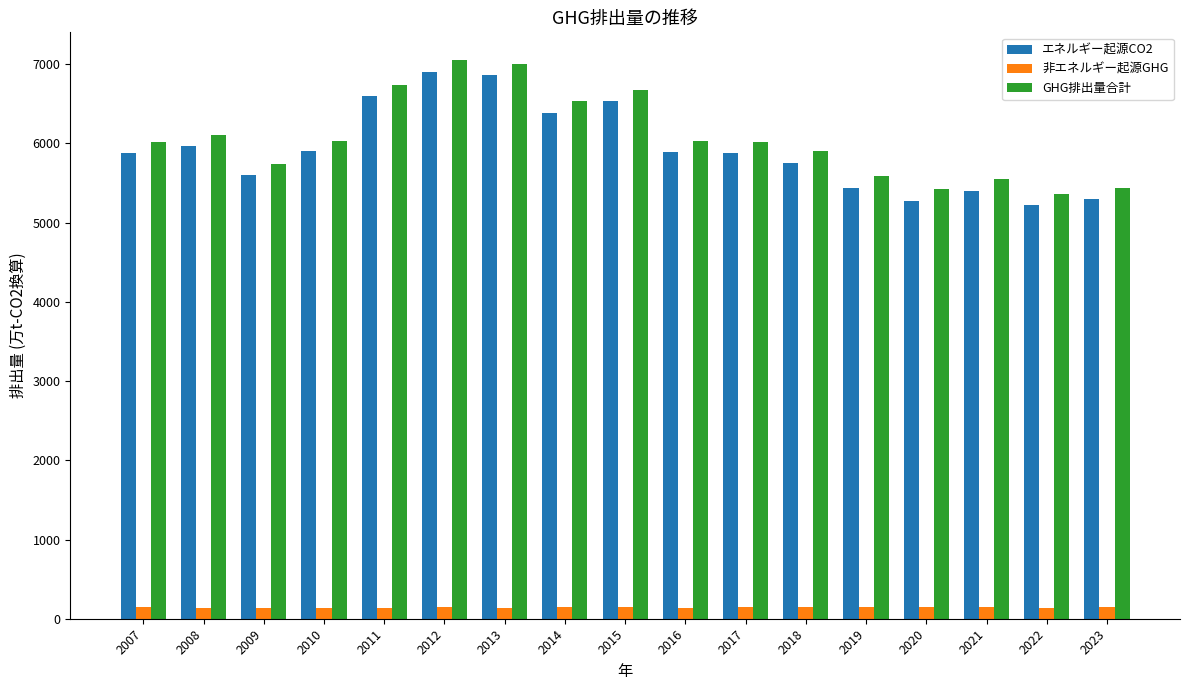

What is the highest value of the GHG排出量合計 series?

7050.5